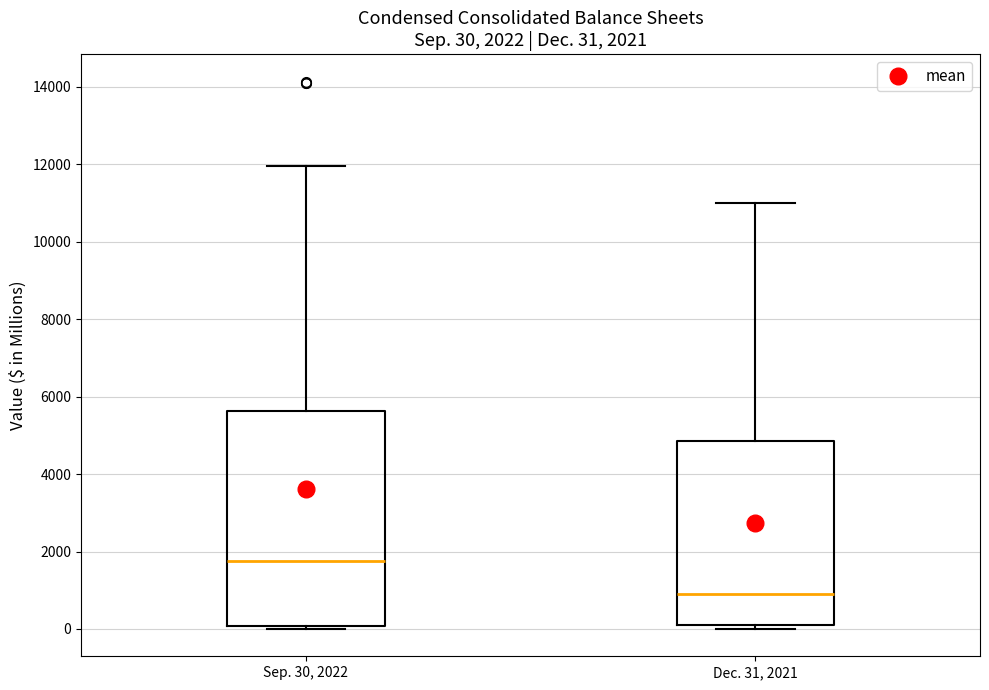

Comparing the boxes themselves (not the whiskers), which one is the tallest?

Sep. 30, 2022